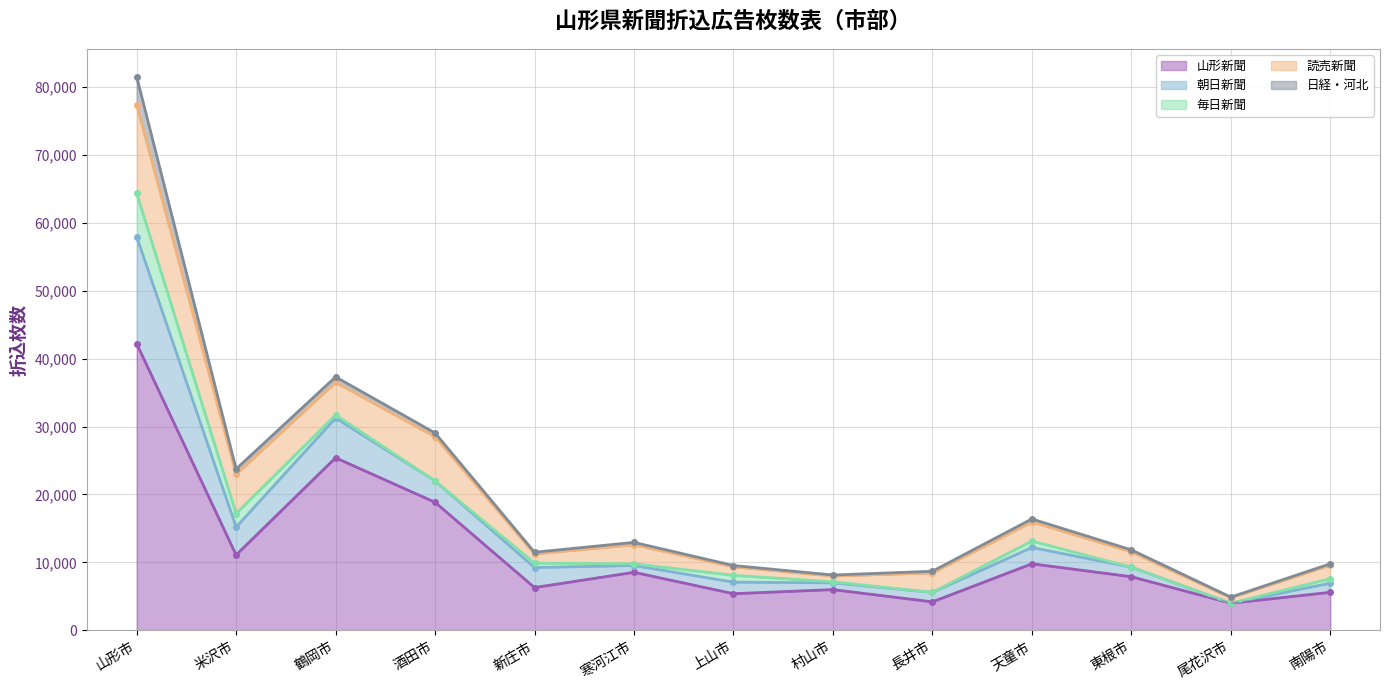

List the series in order of their peak value, lowest first.

日経・河北, 毎日新聞, 読売新聞, 朝日新聞, 山形新聞